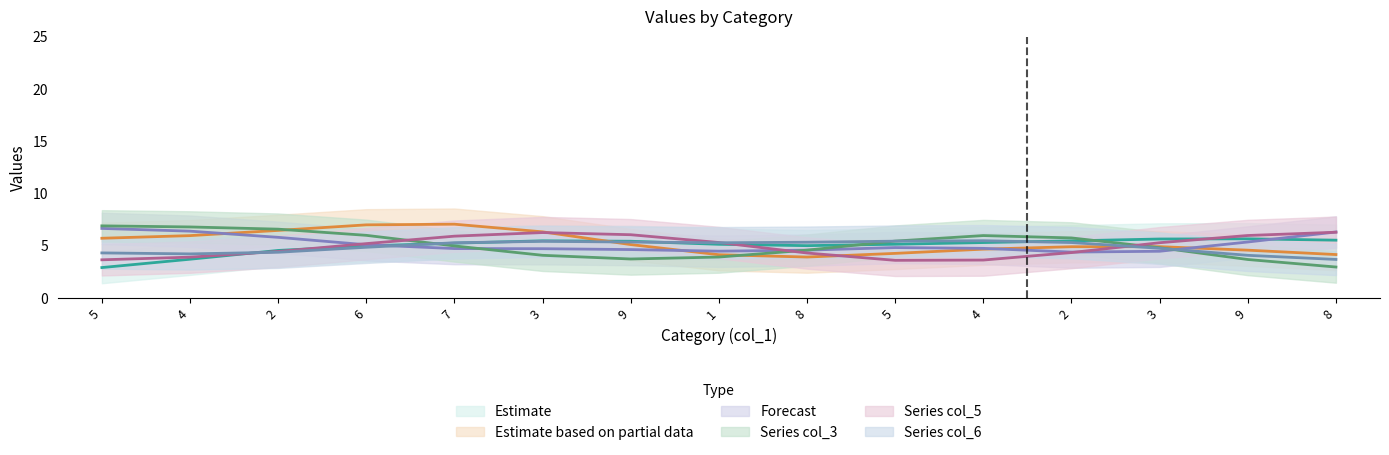

What is the label of the 12th point from the right?

6